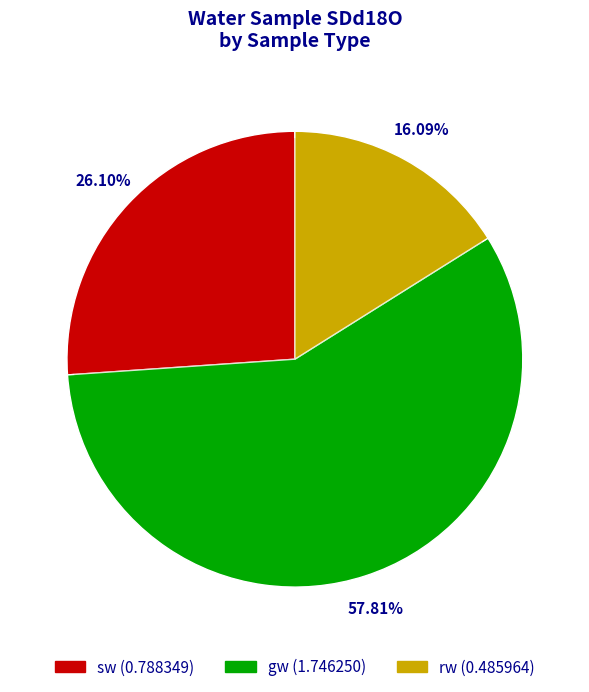

To the nearest percent, what portion does gw represent?

58%